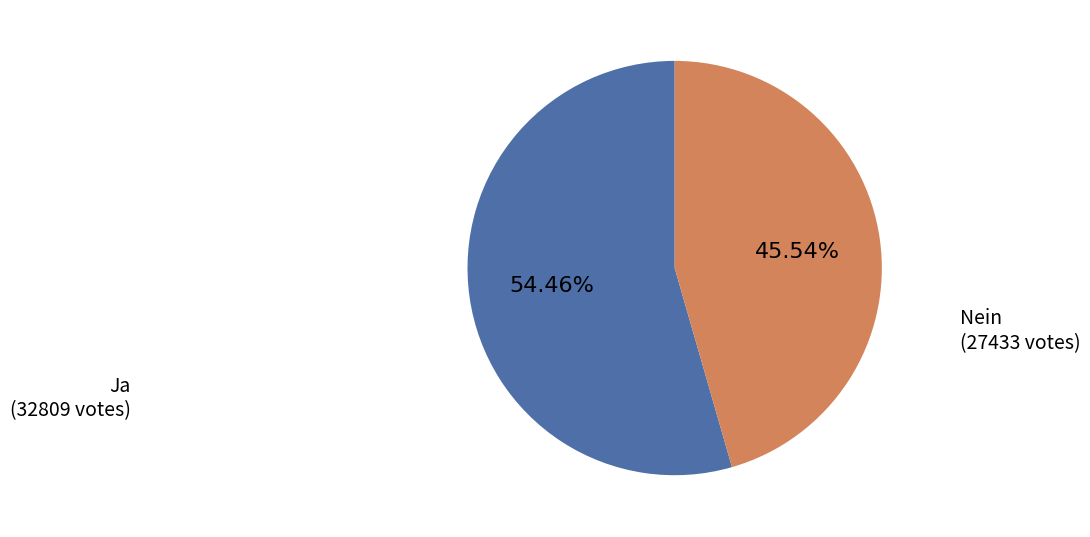

Does any single category account for the majority?

Yes